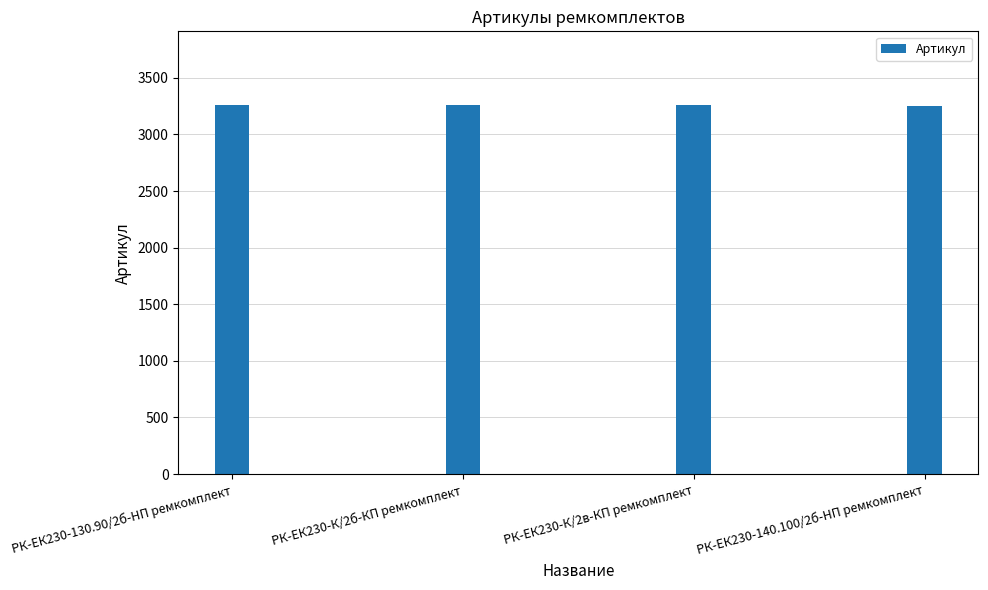

What is the label of the 3rd bar from the left?

РК-ЕК230-К/2в-КП ремкомплект